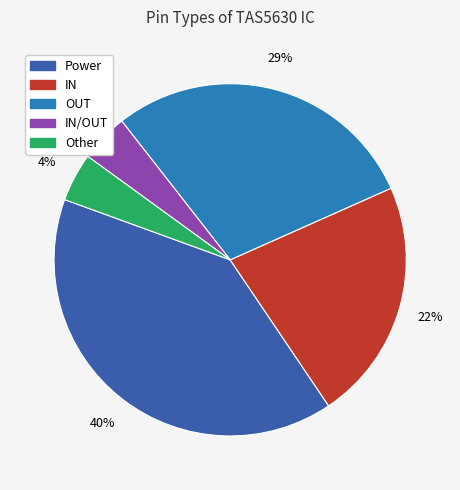

Is there any slice that represents more than half of the pie?

No